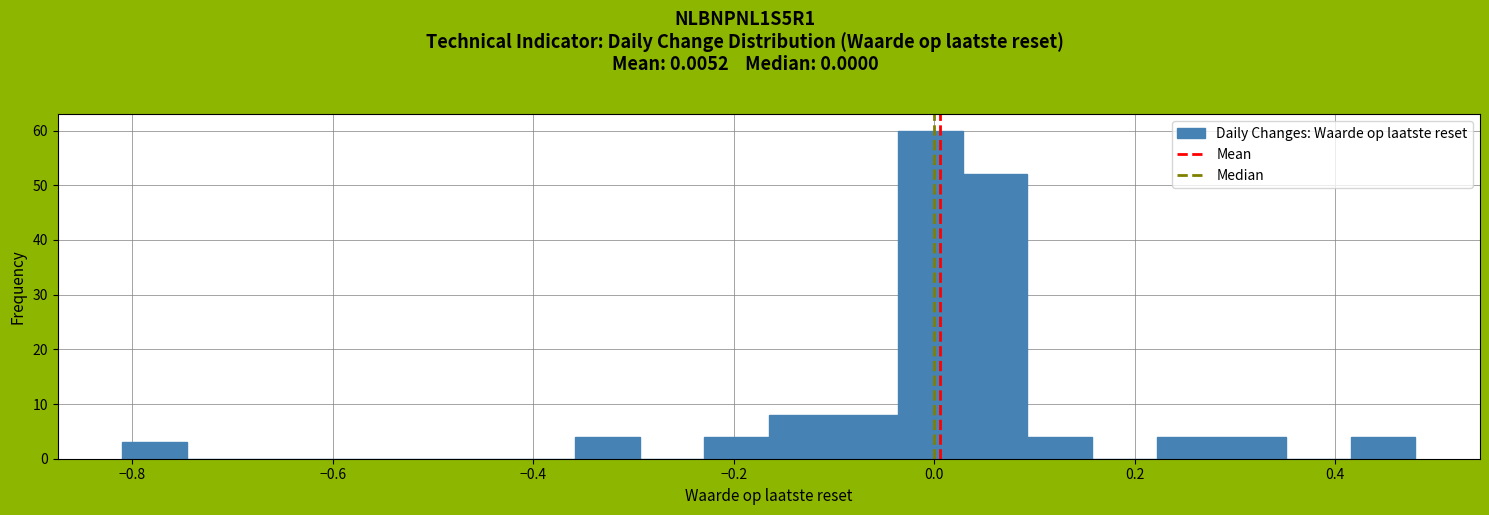

Read against the x-axis, roughly where is the centre of the tallest bar?

0.00